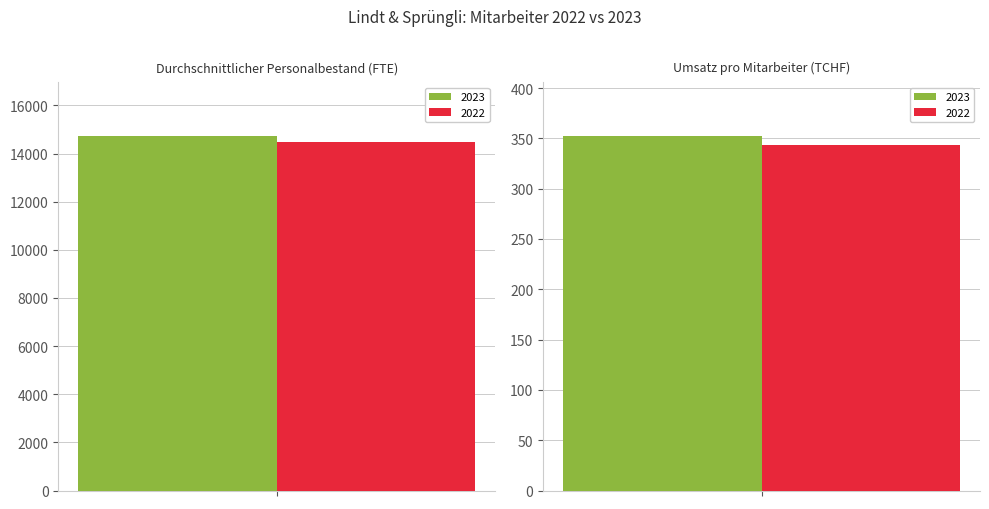

Reading left to right, list all the values displayed in this chart.

2023: 14746.0	352.7
2022: 14466.0	343.6